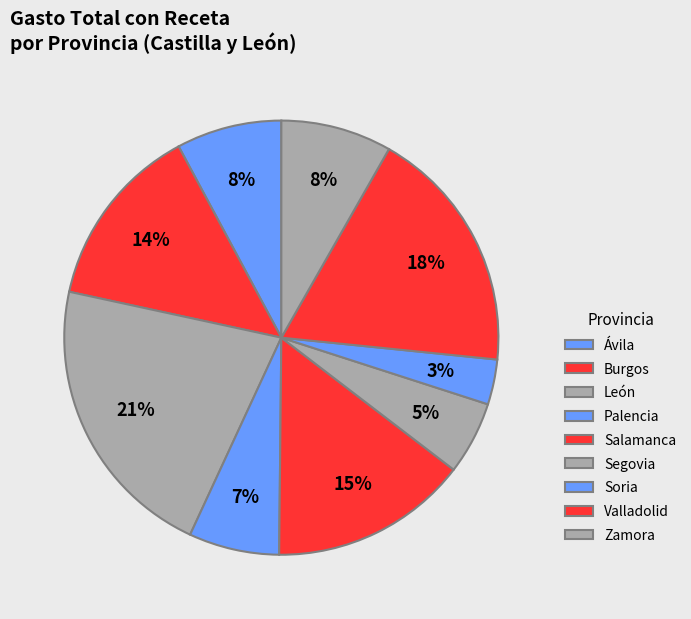

To the nearest percent, what percentage of the pie is Soria?

3%